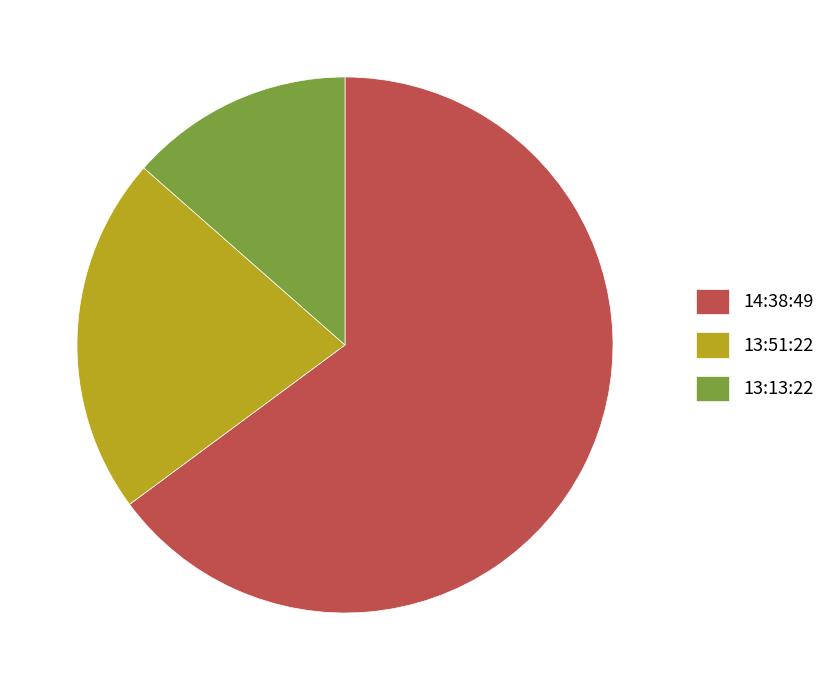

Which category has the biggest portion of the pie?

14:38:49